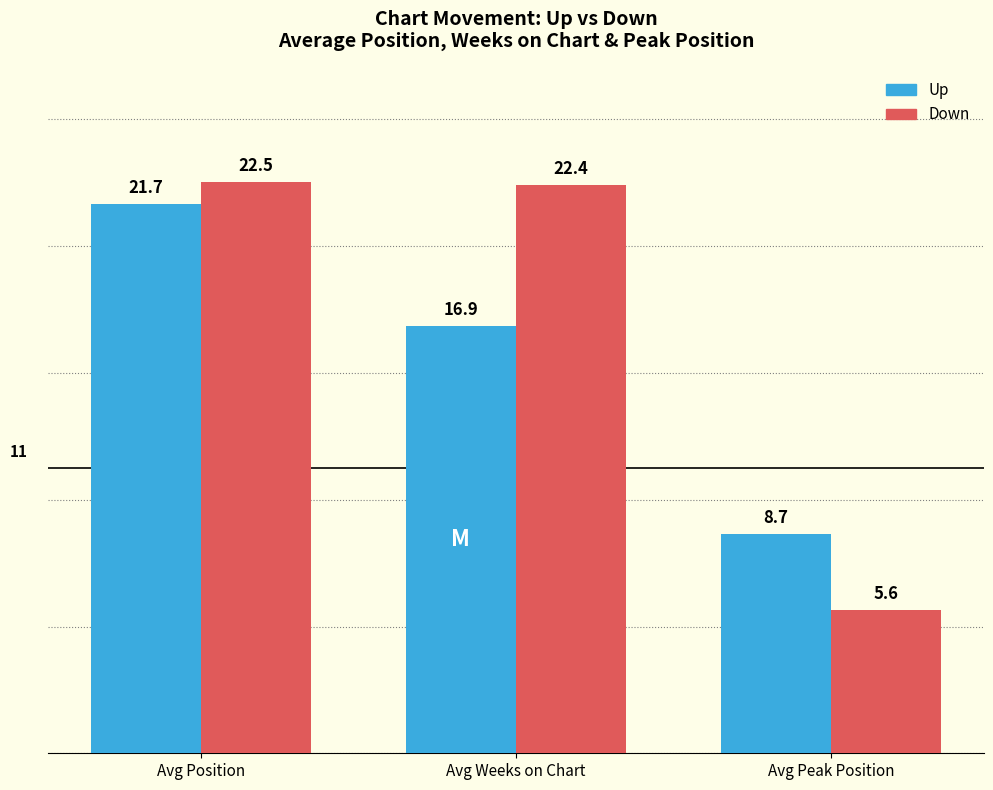

What is the difference between the highest and lowest values at Avg Weeks on Chart?

5.5